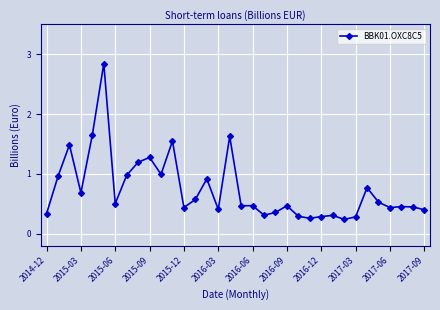

What is the value of the 3rd point from the left?

1.5